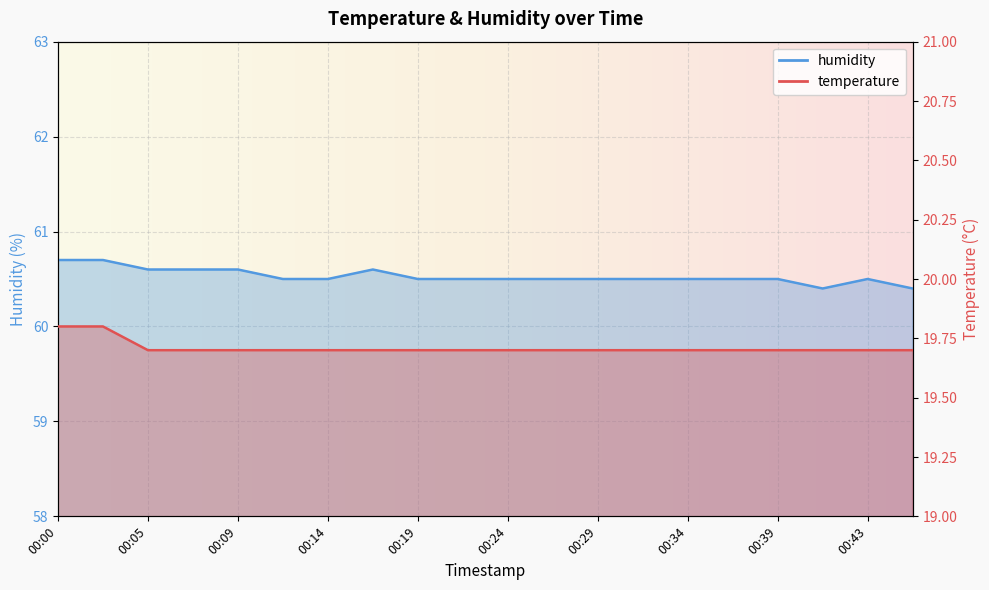

How many distinct data groups are displayed?

2